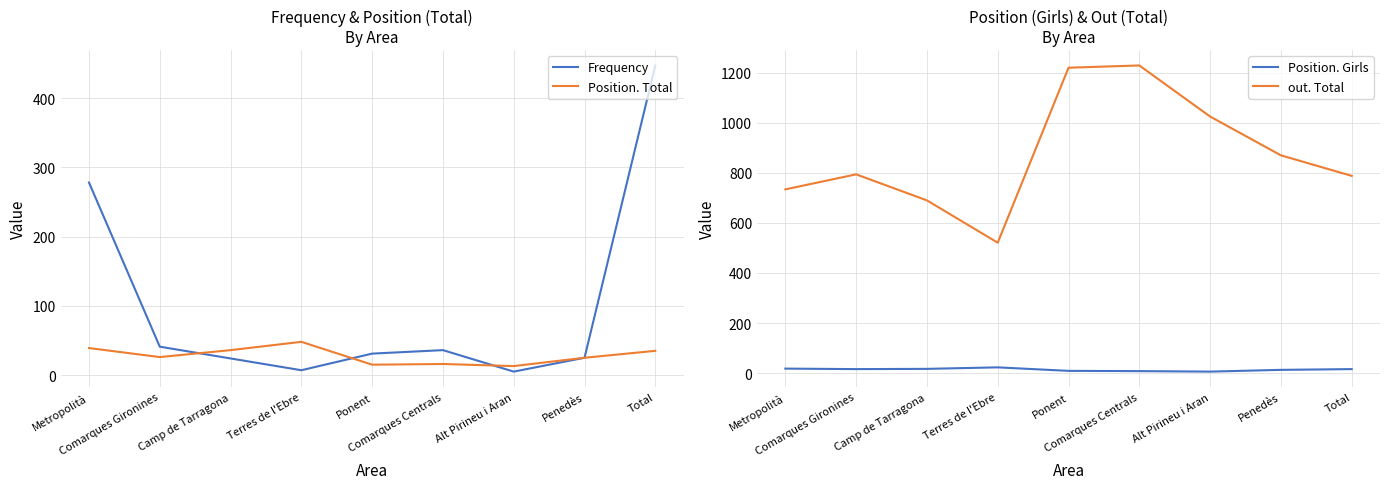

True or false: out. Total has a value of 547 at Comarques Gironines.

False